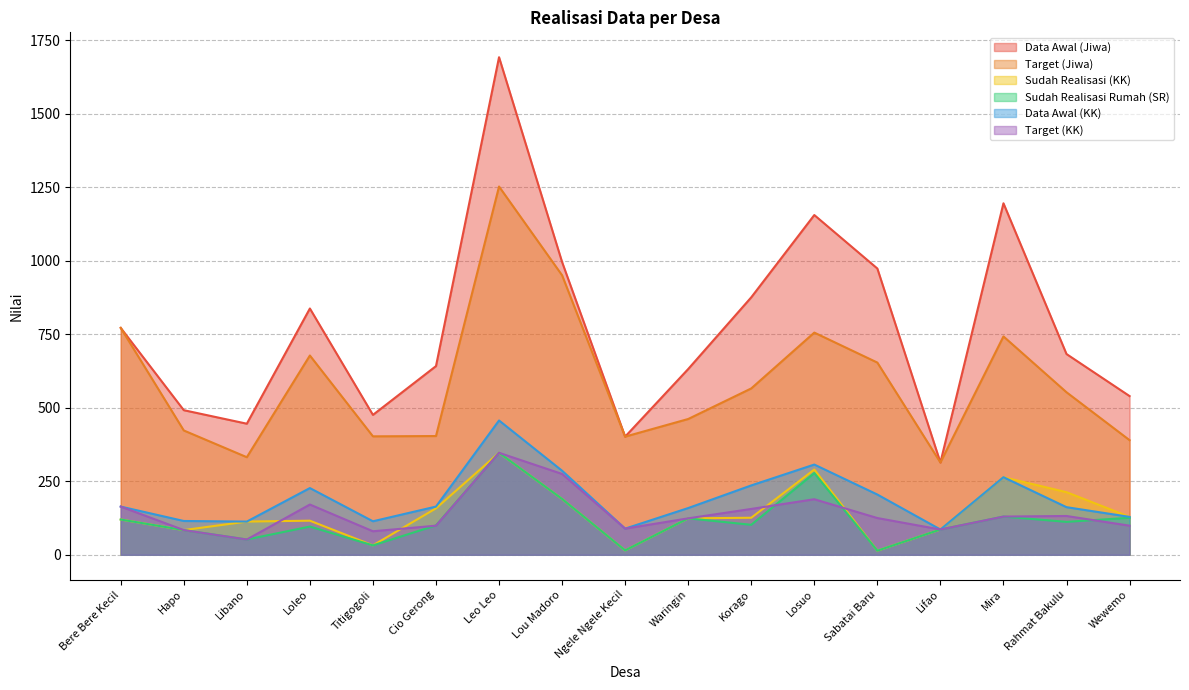

What is the difference between the highest and lowest values at Leo Leo?

1346